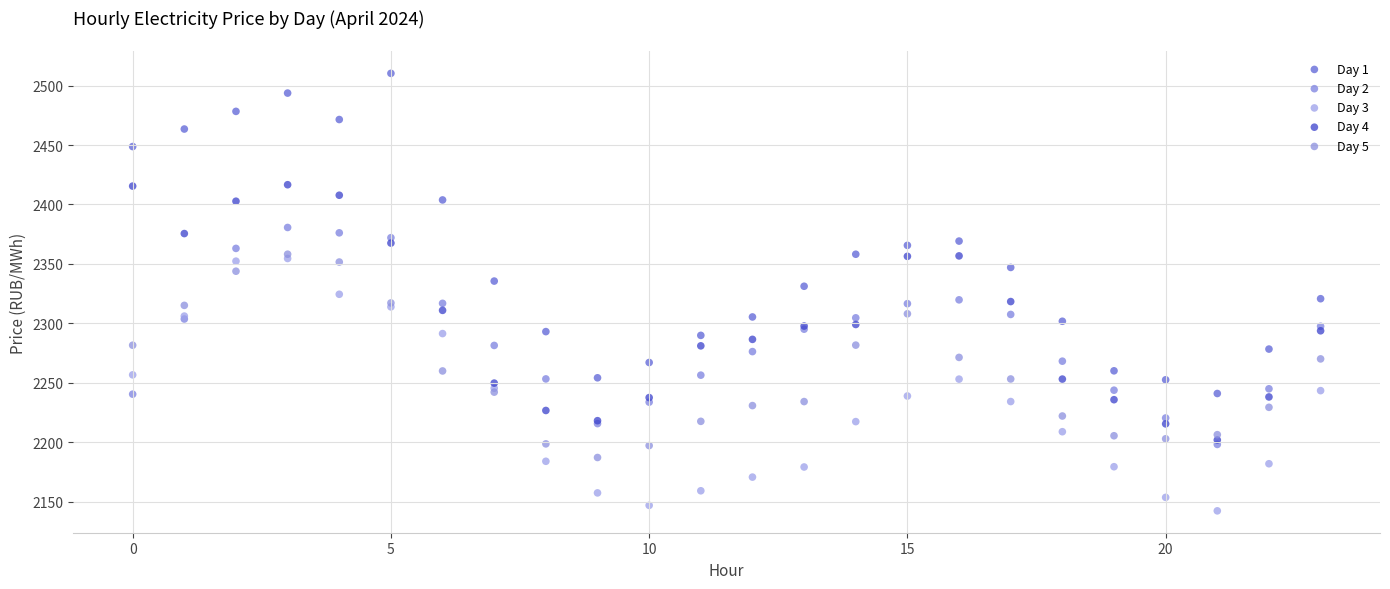

Which series contains the lowest Y value?

Day 3